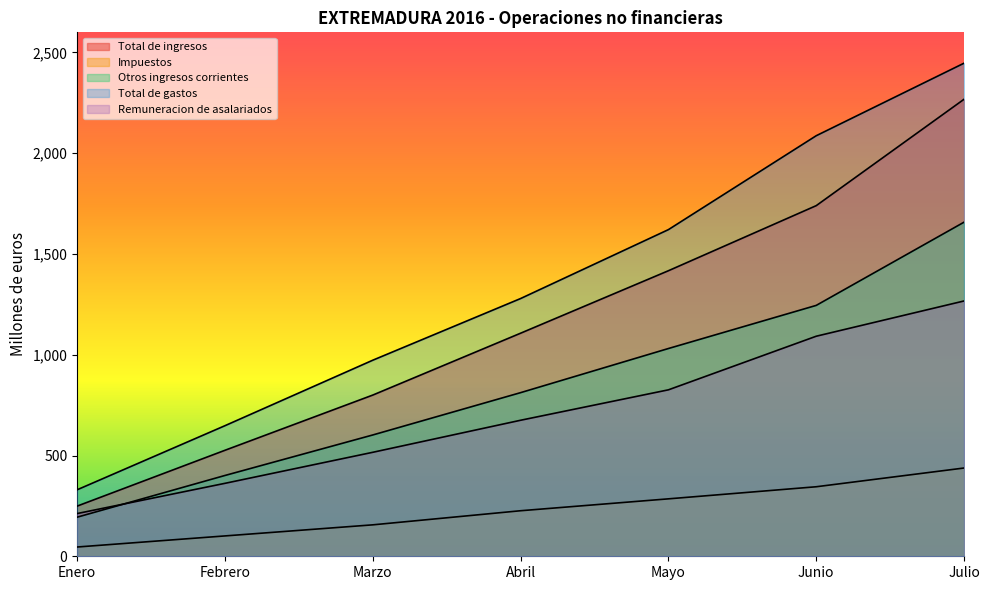

Rank the series at Julio from lowest to highest value.

Impuestos, Remuneracion de asalariados, Otros ingresos corrientes, Total de ingresos, Total de gastos